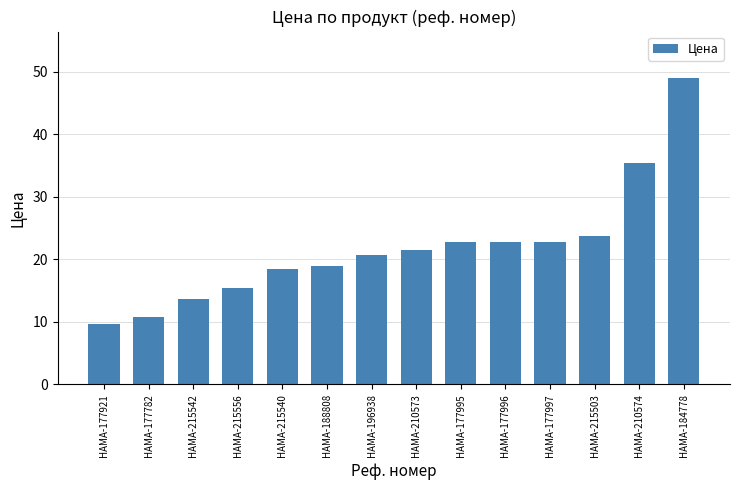

What is the difference between the maximum and minimum values?

39.4